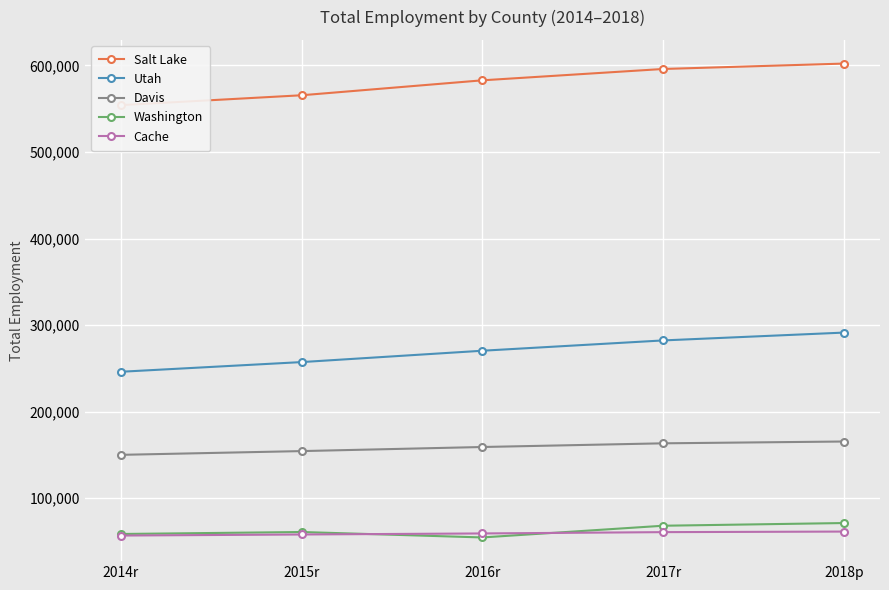

True or false: Washington and Cache cross at least once.

True